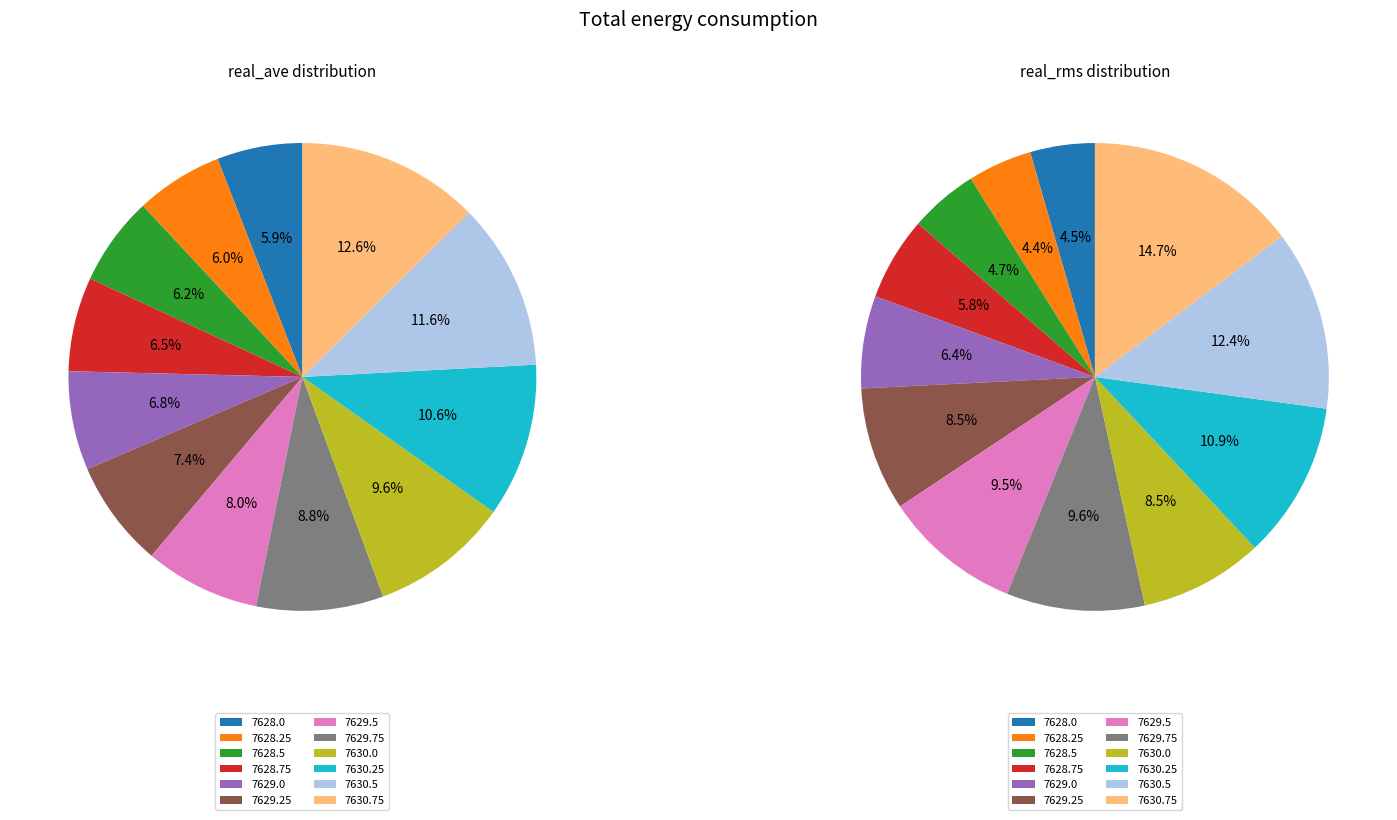

How many segments does this pie chart have?

12